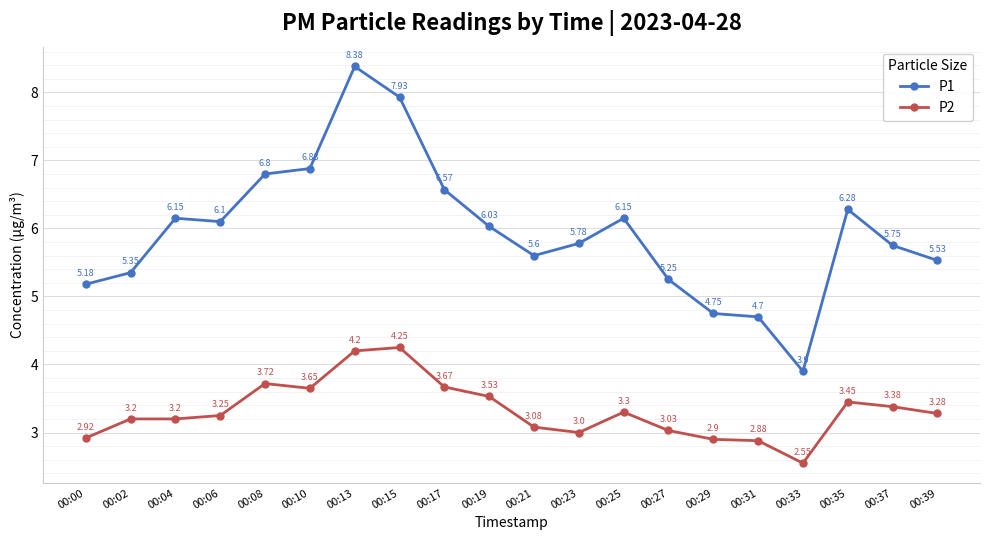

What is the difference between the P2 values at 00:21 and 00:02?

0.1